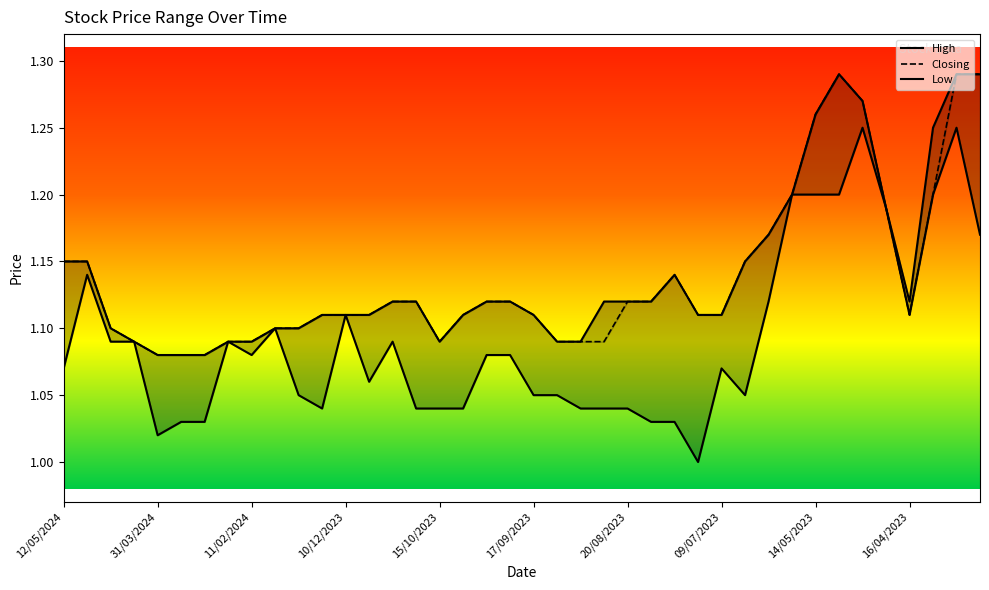

How many interior local valleys does the Closing series have?

2